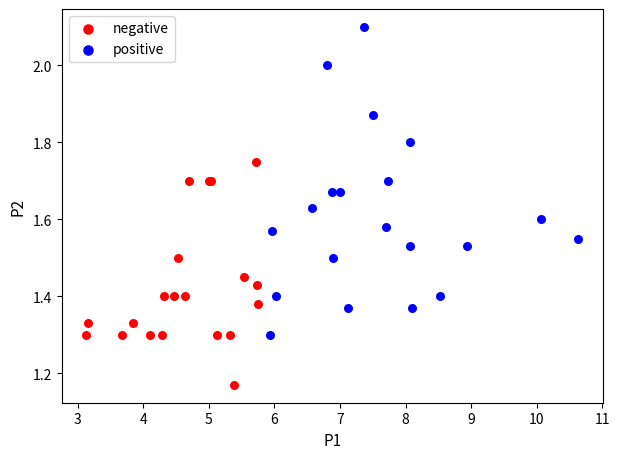

Which series has the largest Y range (max minus min)?

positive